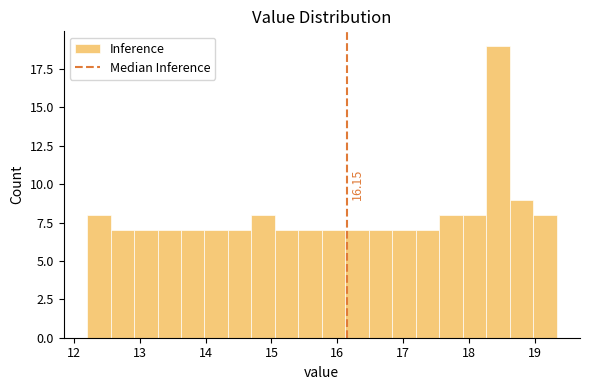

Read against the x-axis, roughly where is the centre of the tallest bar?

18.4